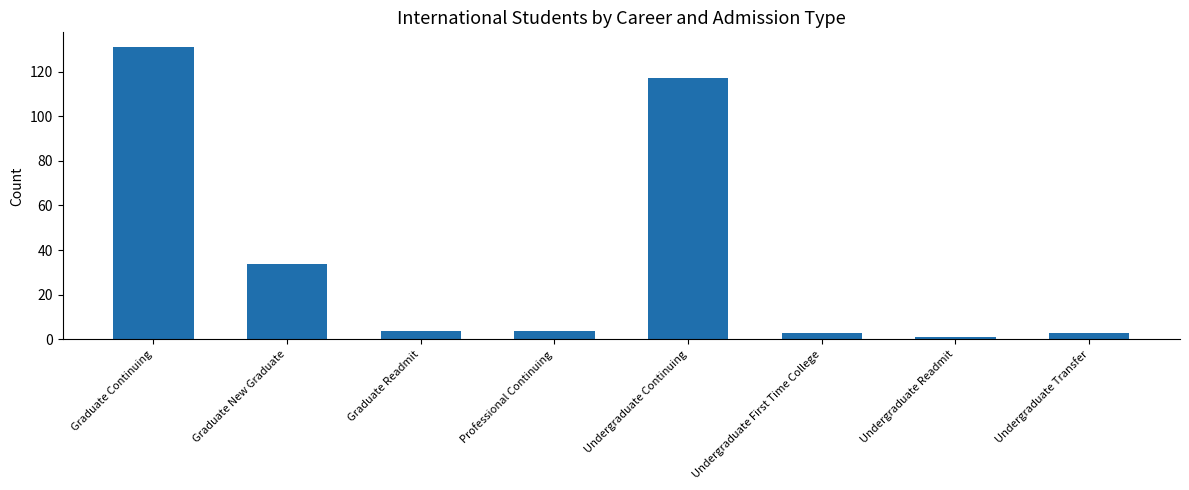

What is the difference between the maximum and minimum values?

130